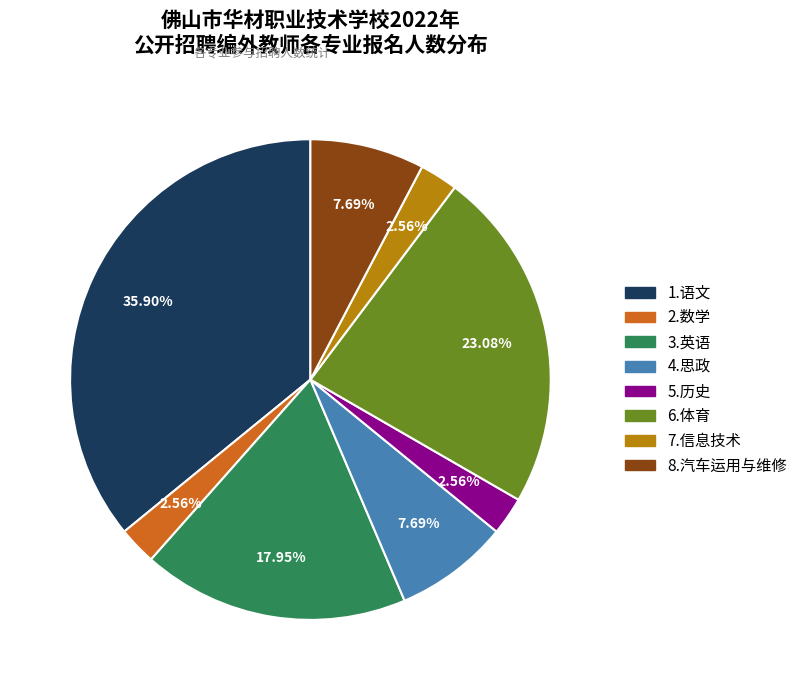

What is the ratio of the value at 2.数学 to the value at 4.思政?

0.3